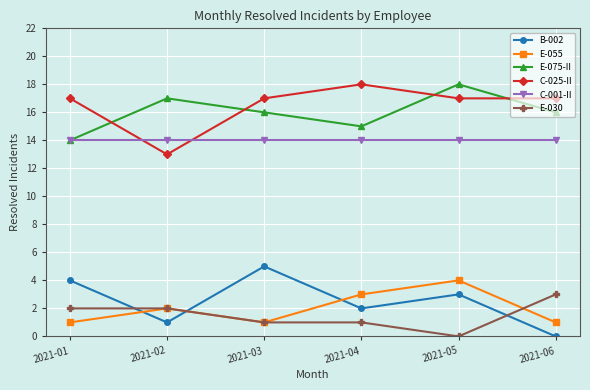

True or false: B-002 has more than 0 interior local peaks.

True